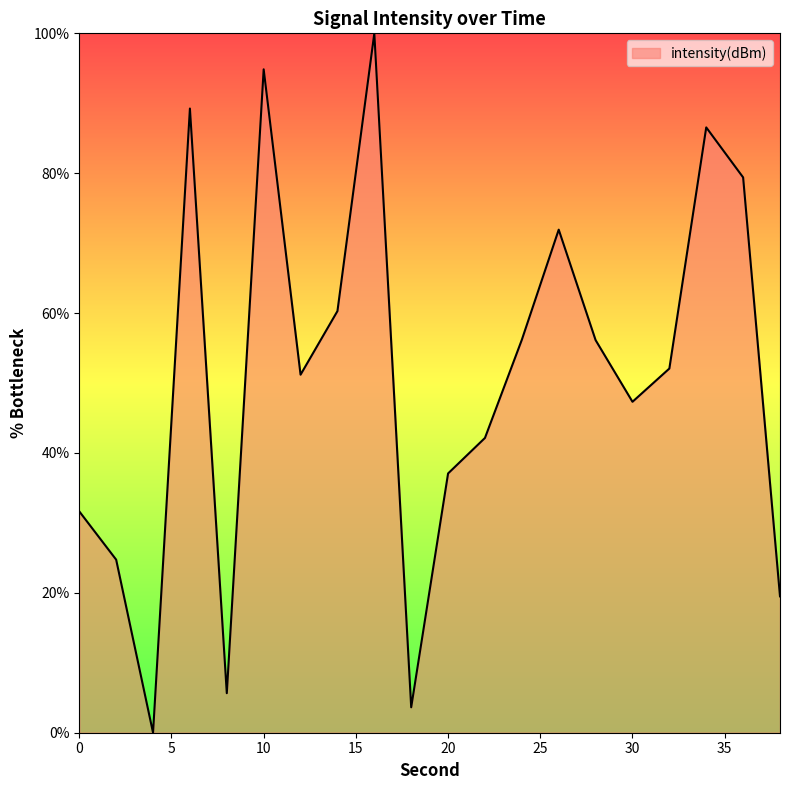

What is the maximum value shown in the chart?

100.0